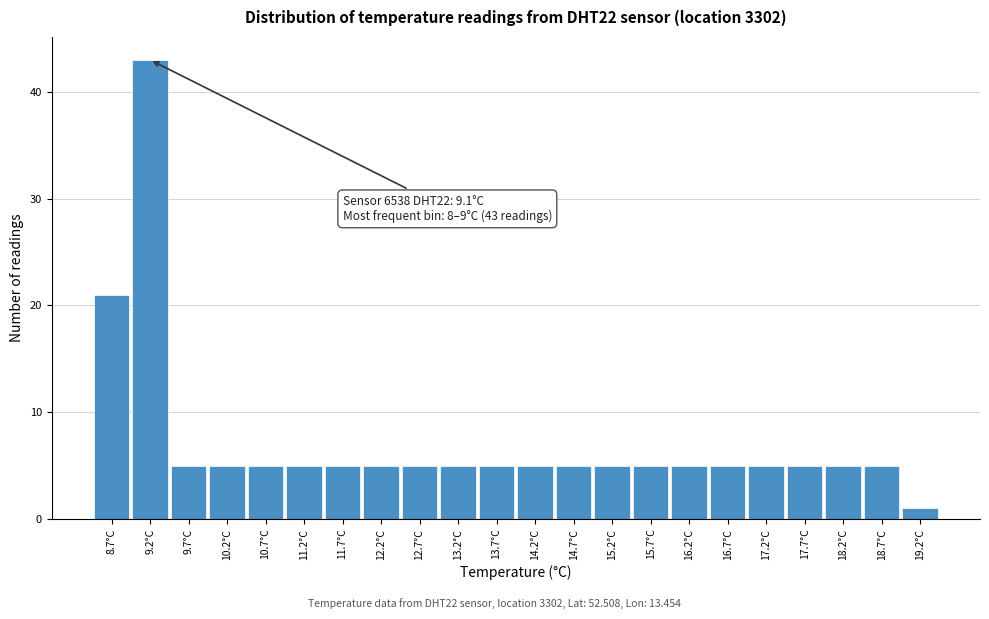

Over which range of the x-axis is the bar tallest?

8.95 to 9.45